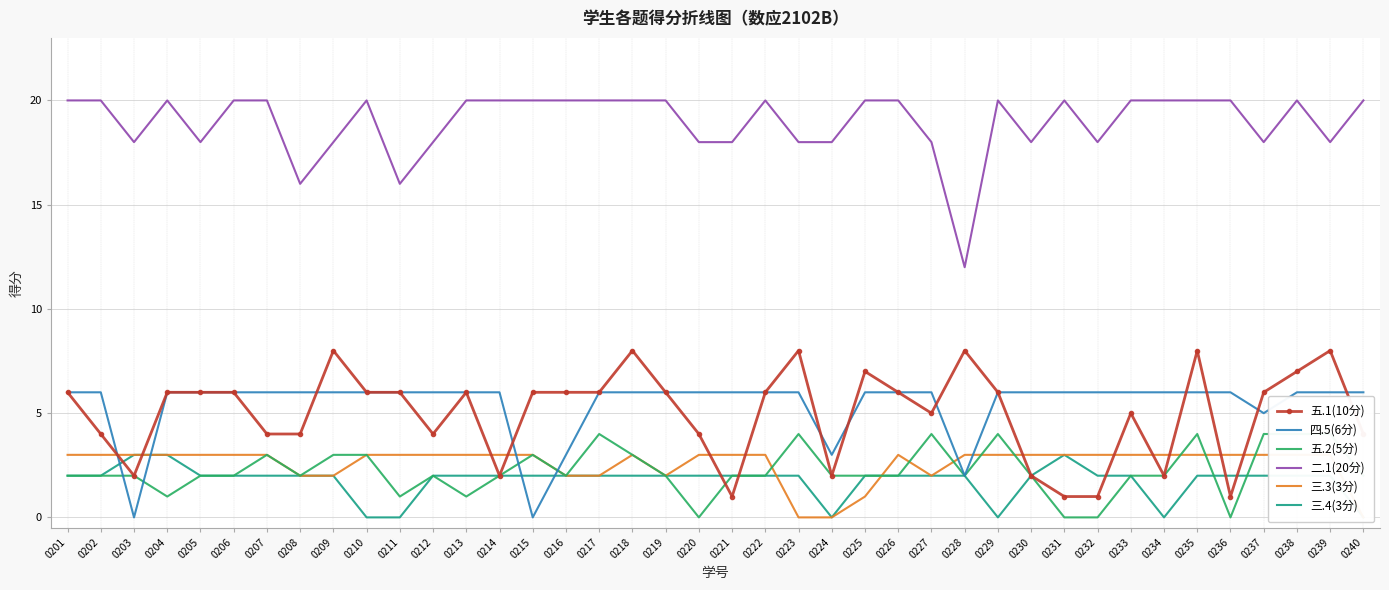

List the series in order of their peak value, lowest first.

三.3(3分), 三.4(3分), 五.2(5分), 四.5(6分), 五.1(10分), 二.1(20分)